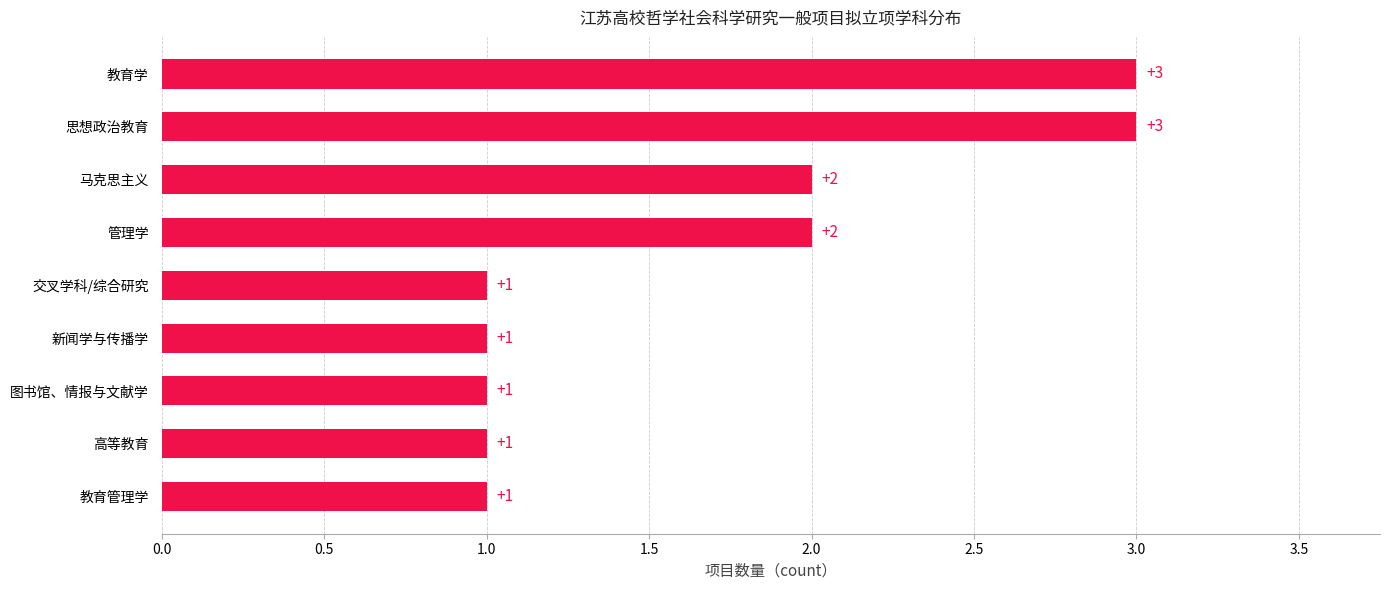

What is the sum of all values?

15